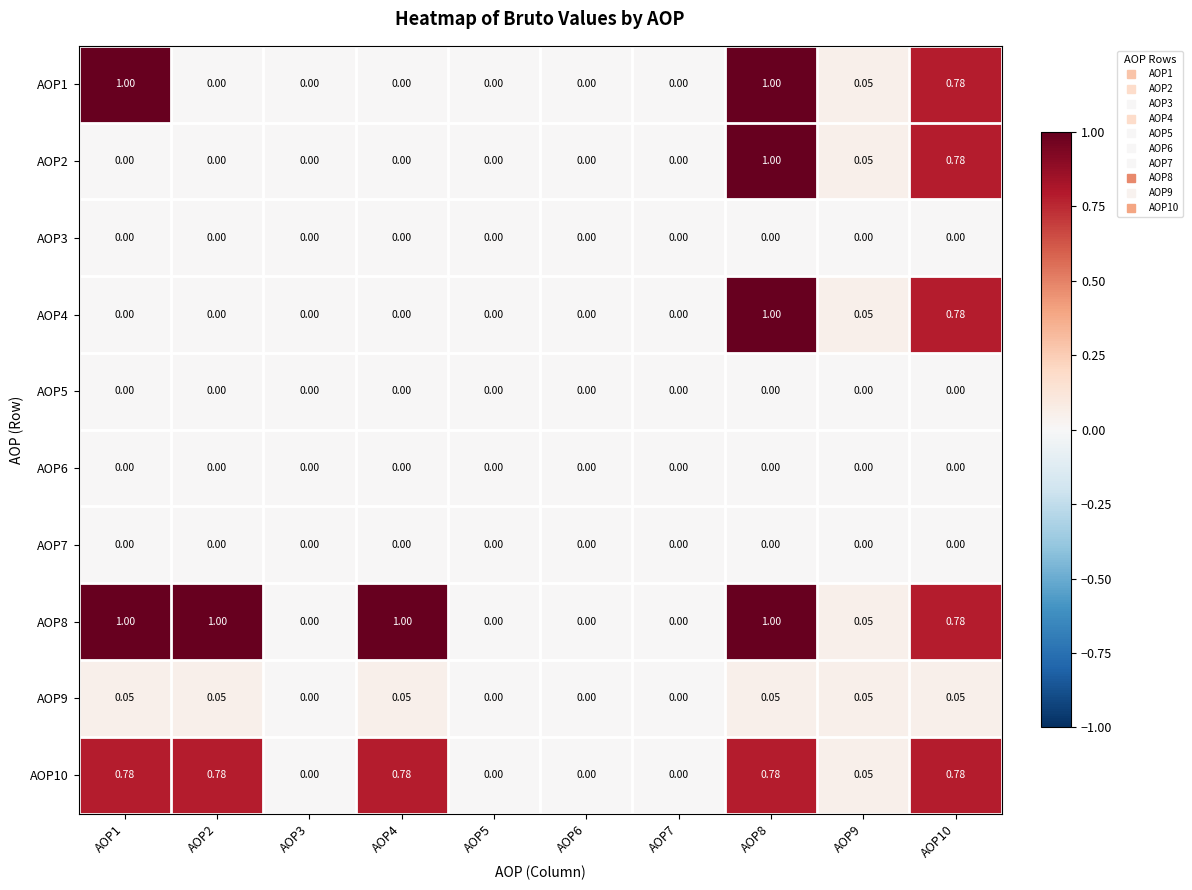

Is the value of AOP6 at AOP5 greater than the value of AOP10 at AOP2?

No